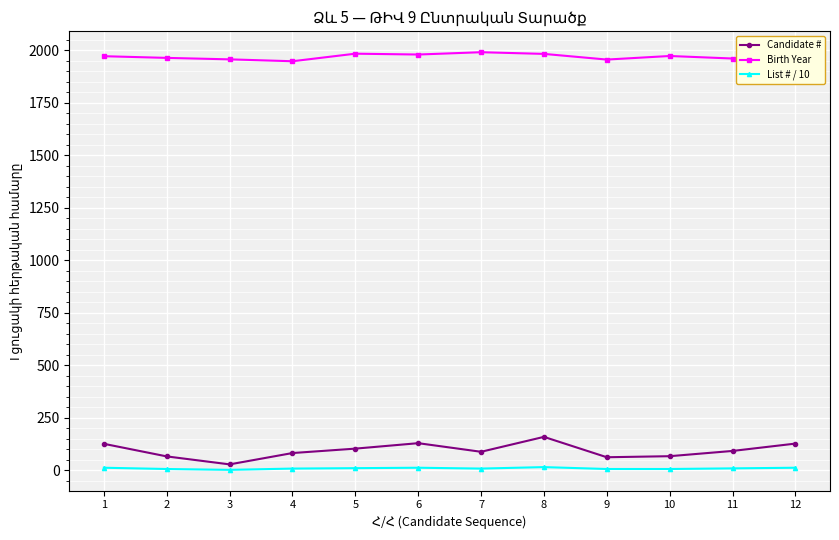

Is the value of List # / 10 at 2 greater than the value of Birth Year at 2?

No